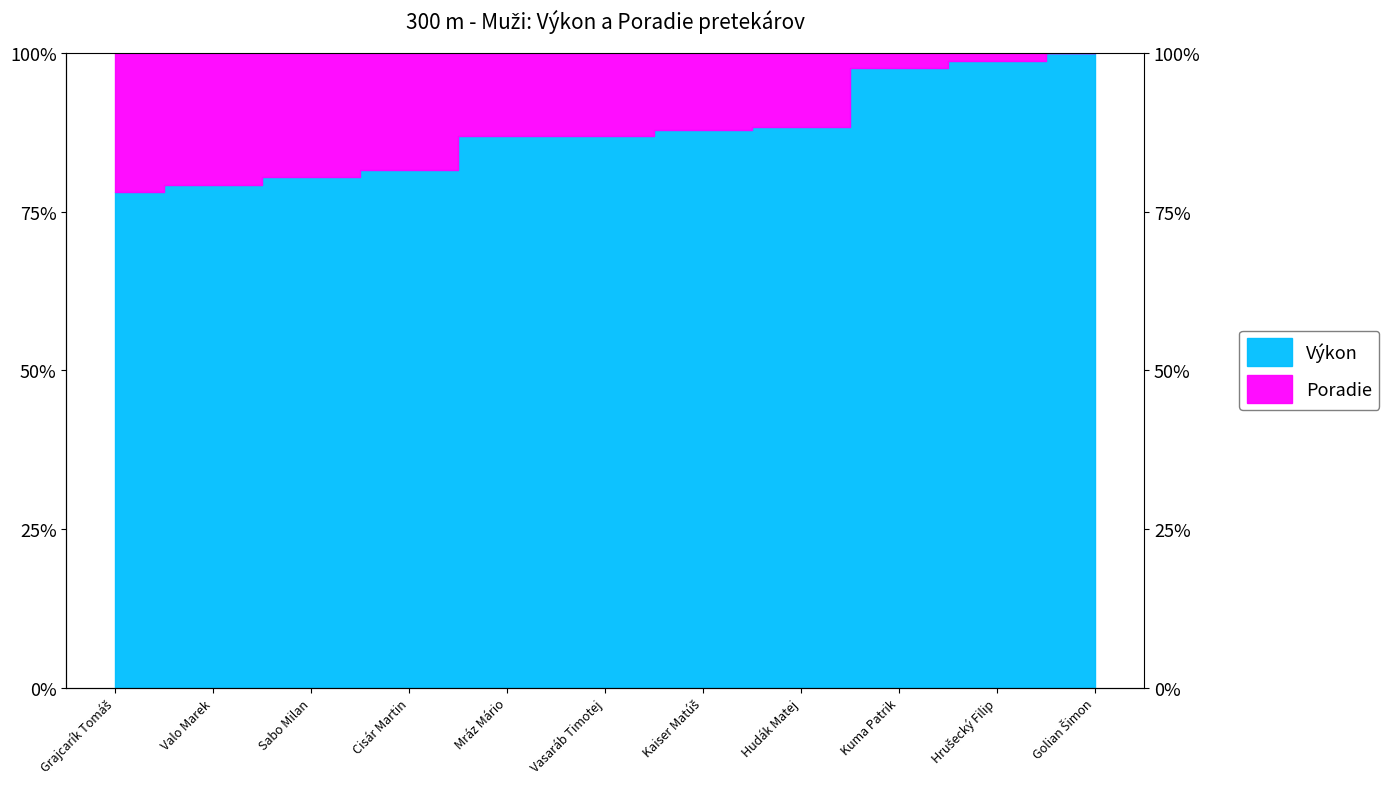

Rank the categories by value from lowest to highest.

Grajcarík Tomáš, Valo Marek, Sabo Milan, Cisár Martin, Mráz Mário, Vasaráb Timotej, Kaiser Matúš, Hudák Matej, Kuma Patrik, Hrušecký Filip, Golian Šimon